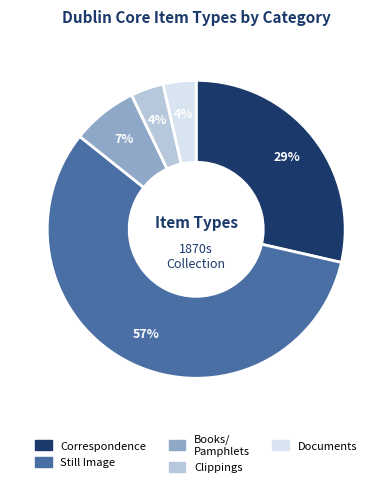

Is there a majority slice in this chart?

Yes